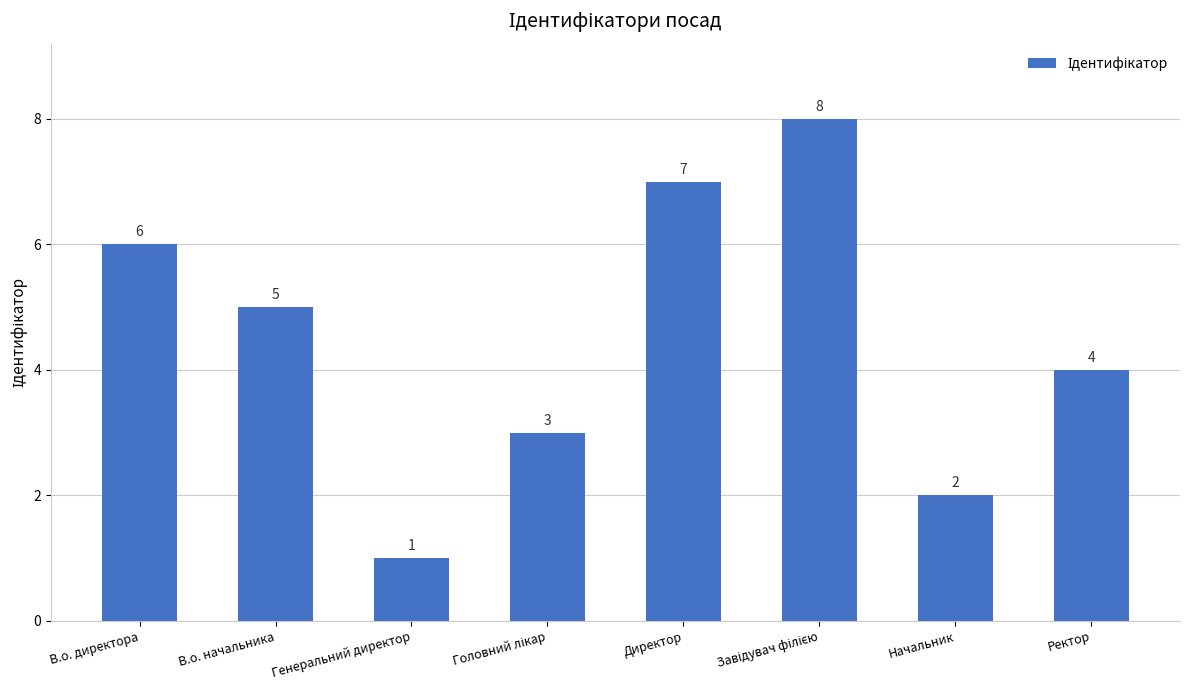

What is the difference between the values at Начальник and Директор?

5